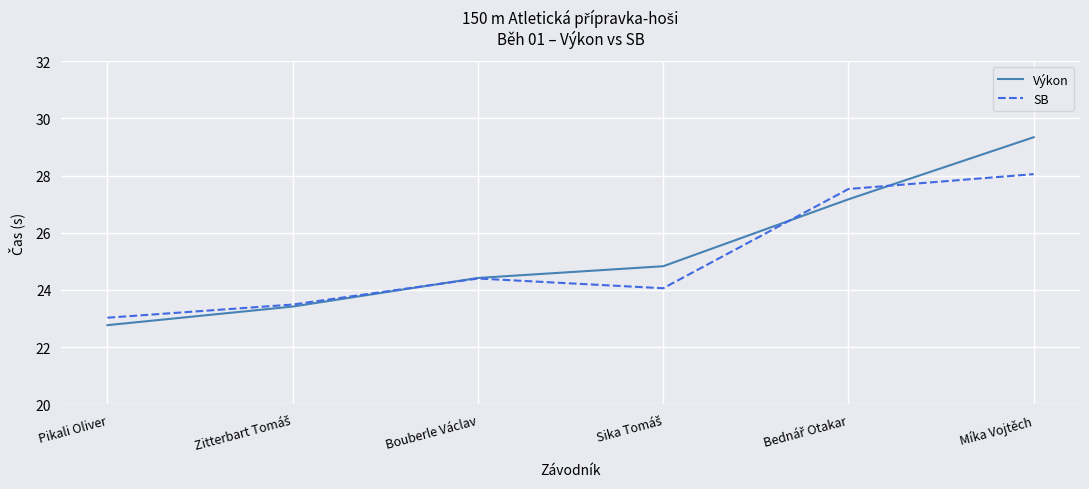

After their last crossing, which series has the higher values: SB or Výkon?

Výkon